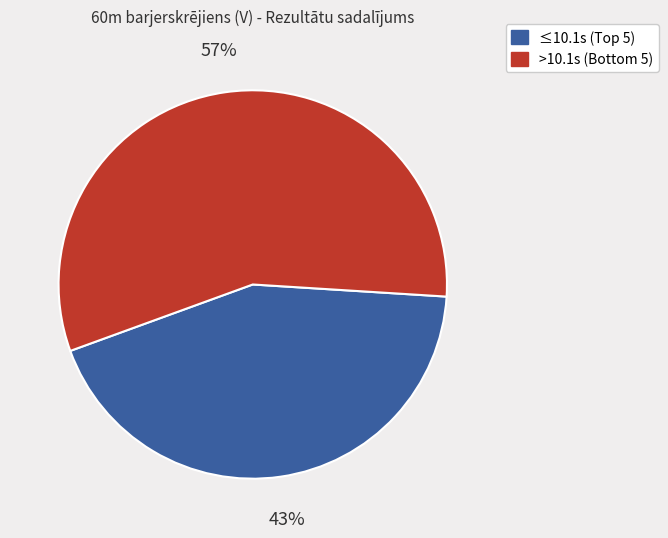

To the nearest percent, what is the average slice percentage?

50%